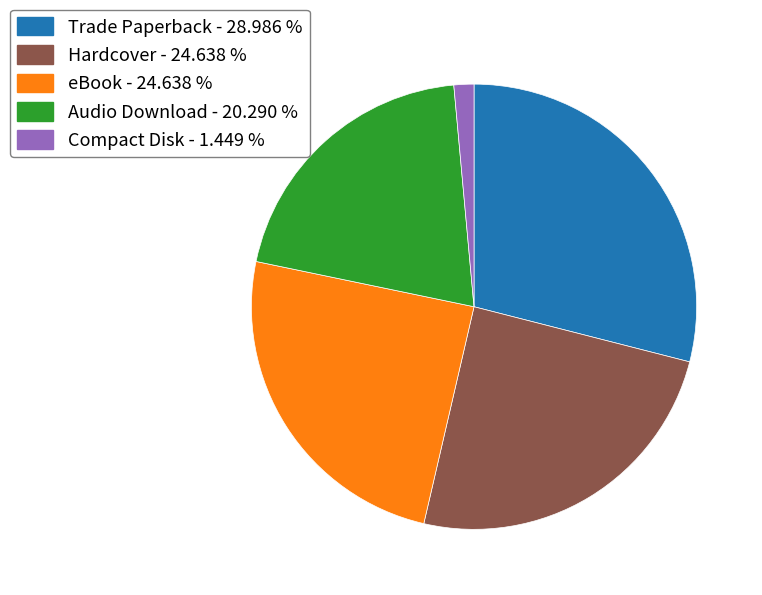

True or false: eBook accounts for 25% of the total.

True